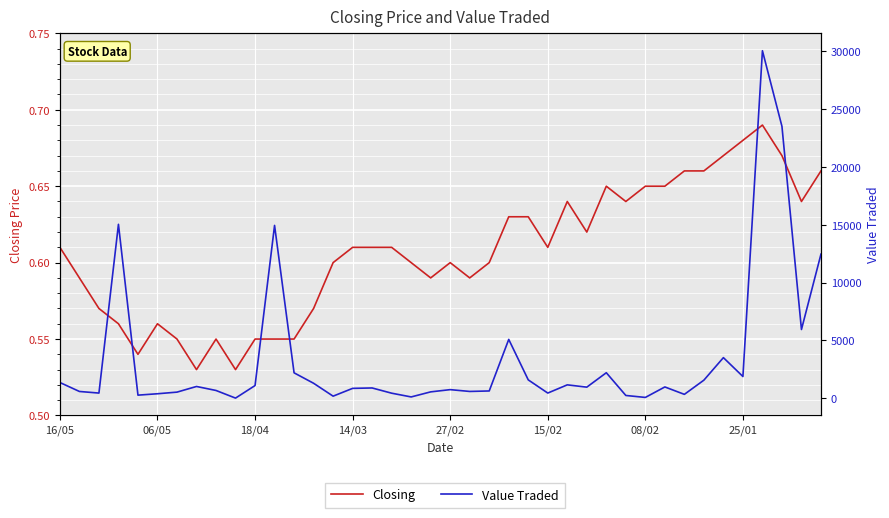

What is the difference between the maximum and second lowest values in the Closing series?

0.2